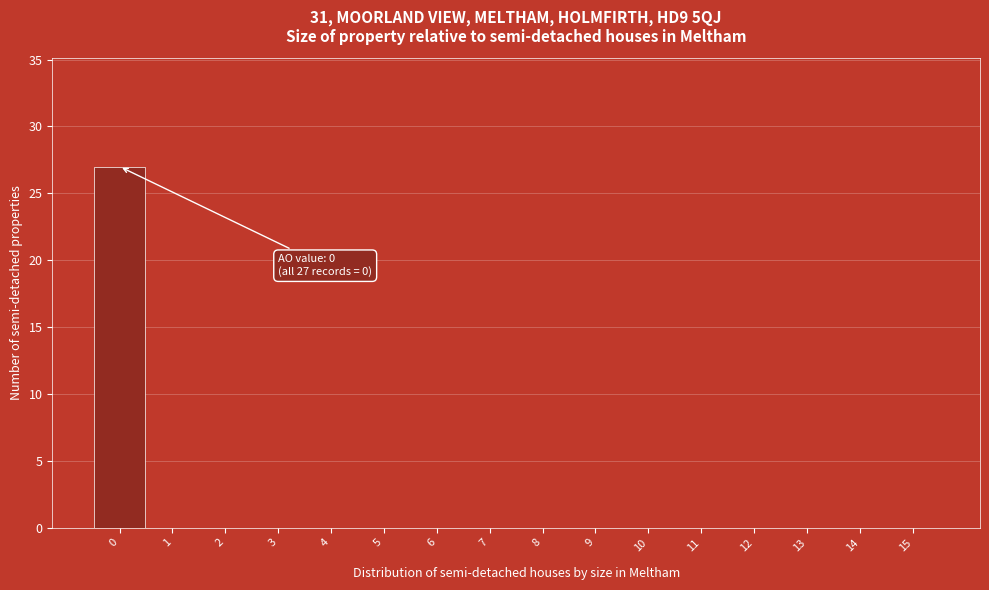

Which range on the x-axis has the tallest bar?

-0.5 to 0.5